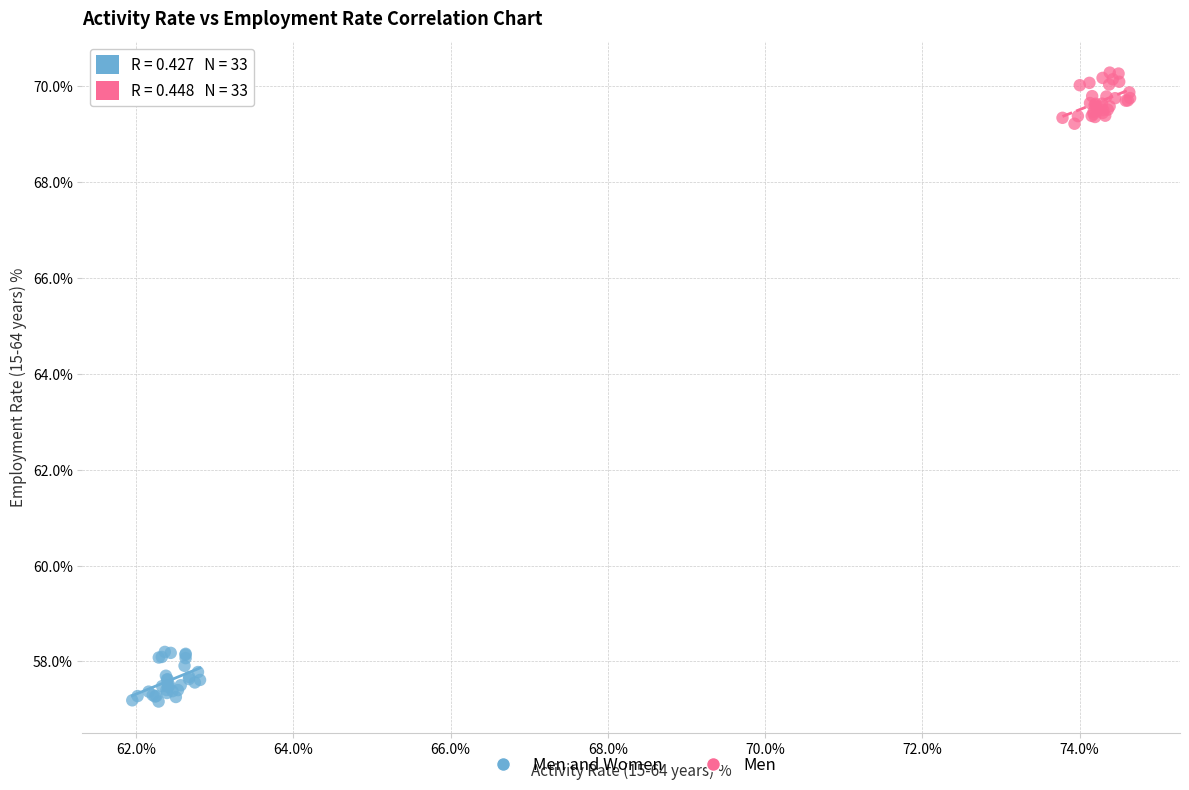

Which series reaches the maximum Y coordinate?

Men